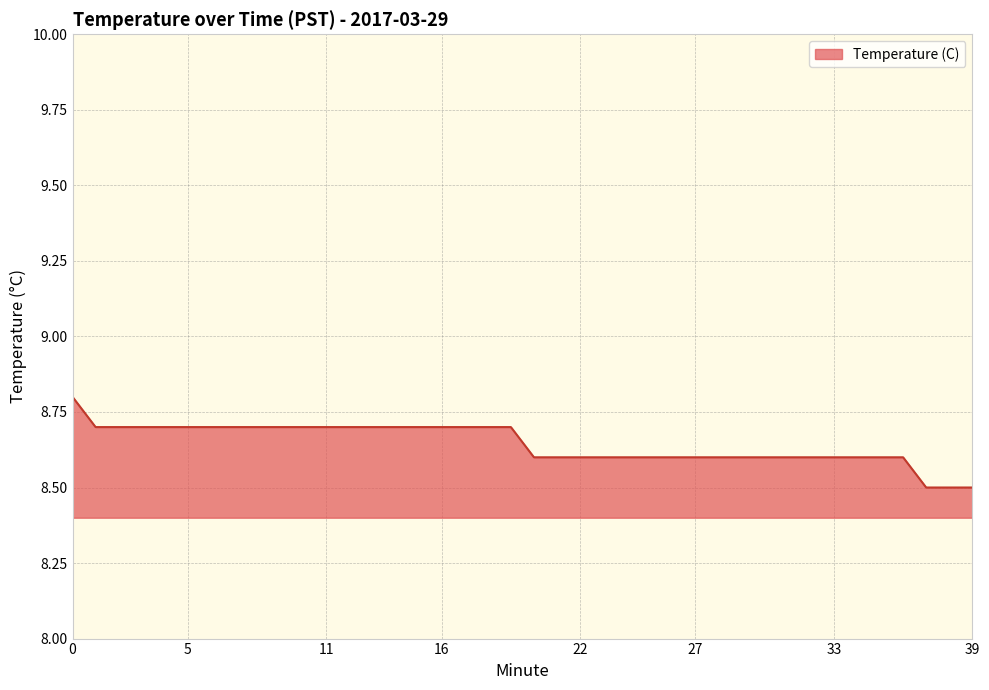

Reading right to left, extract all data points from this chart.

8.5	8.5	8.5	8.6	8.6	8.6	8.6	8.6	8.6	8.6	8.6	8.6	8.6	8.6	8.6	8.6	8.6	8.6	8.6	8.6	8.7	8.7	8.7	8.7	8.7	8.7	8.7	8.7	8.7	8.7	8.7	8.7	8.7	8.7	8.7	8.7	8.7	8.7	8.7	8.8